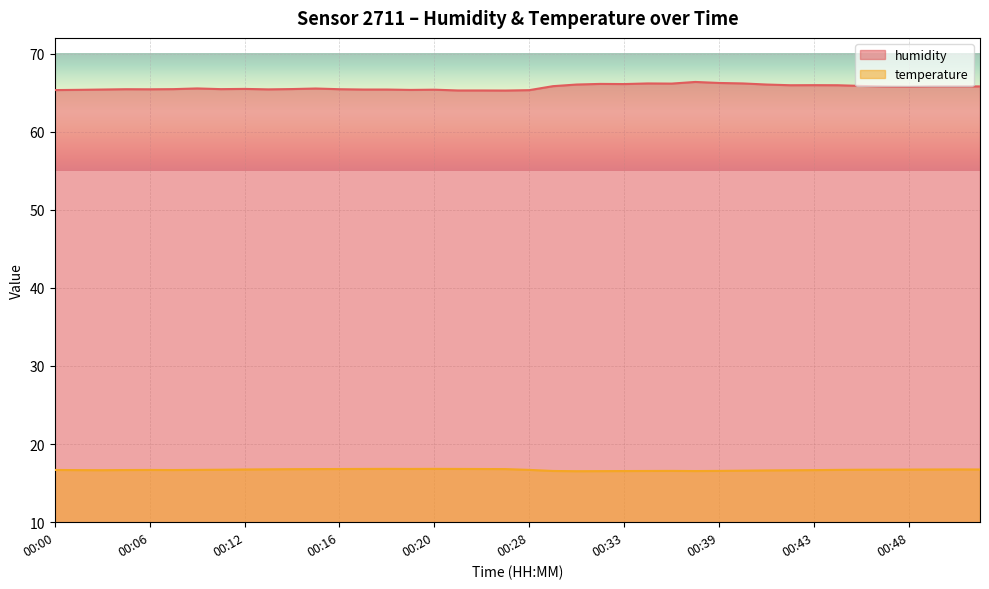

Which series has the largest total across all categories?

humidity